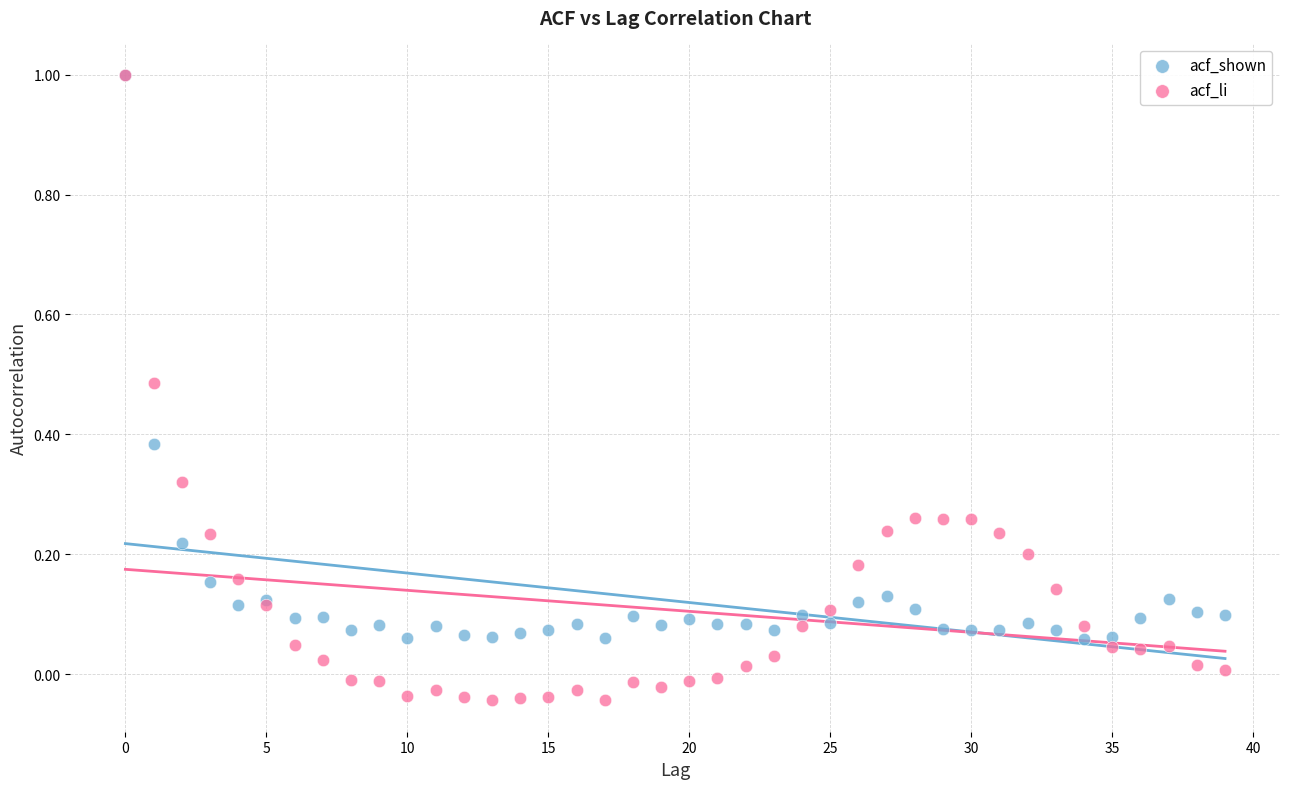

What are all the series names shown in the legend?

acf_shown, acf_li